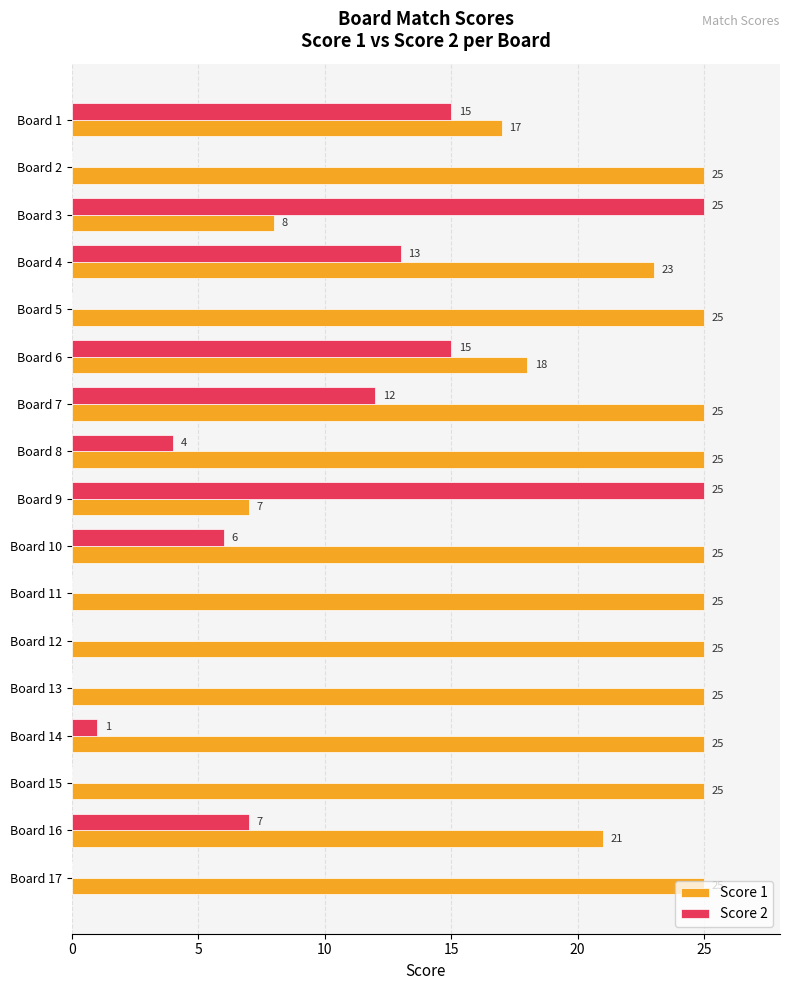

How many distinct data groups are displayed?

2